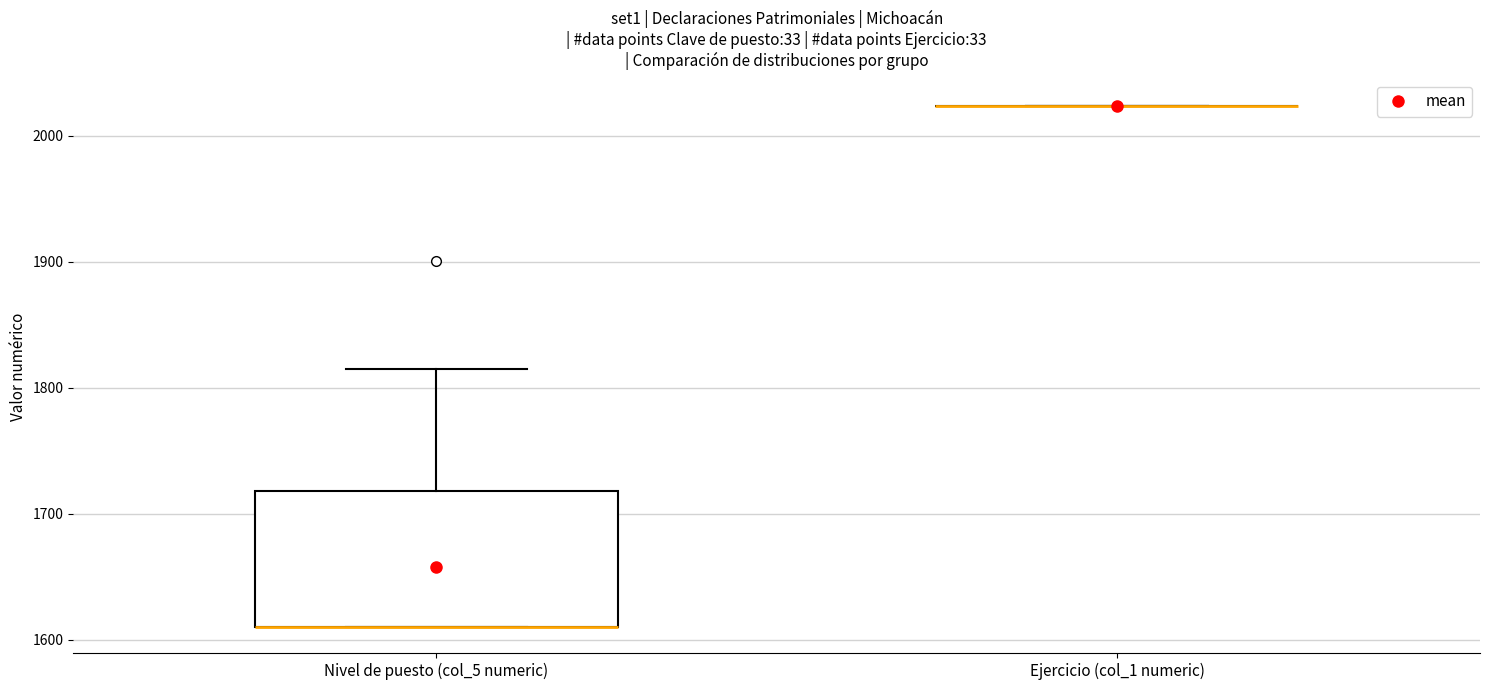

Comparing the boxes themselves (not the whiskers), which one is the tallest?

Nivel de puesto (col_5 numeric)